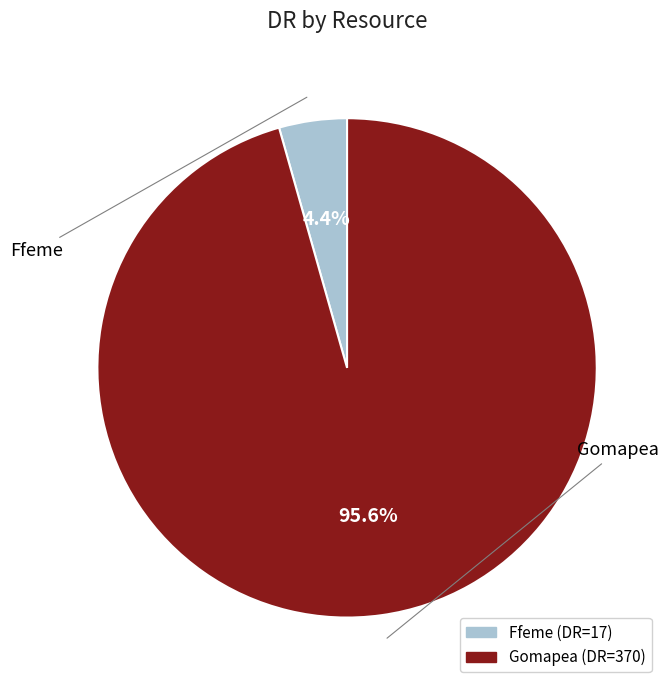

Which slice is the largest?

Gomapea